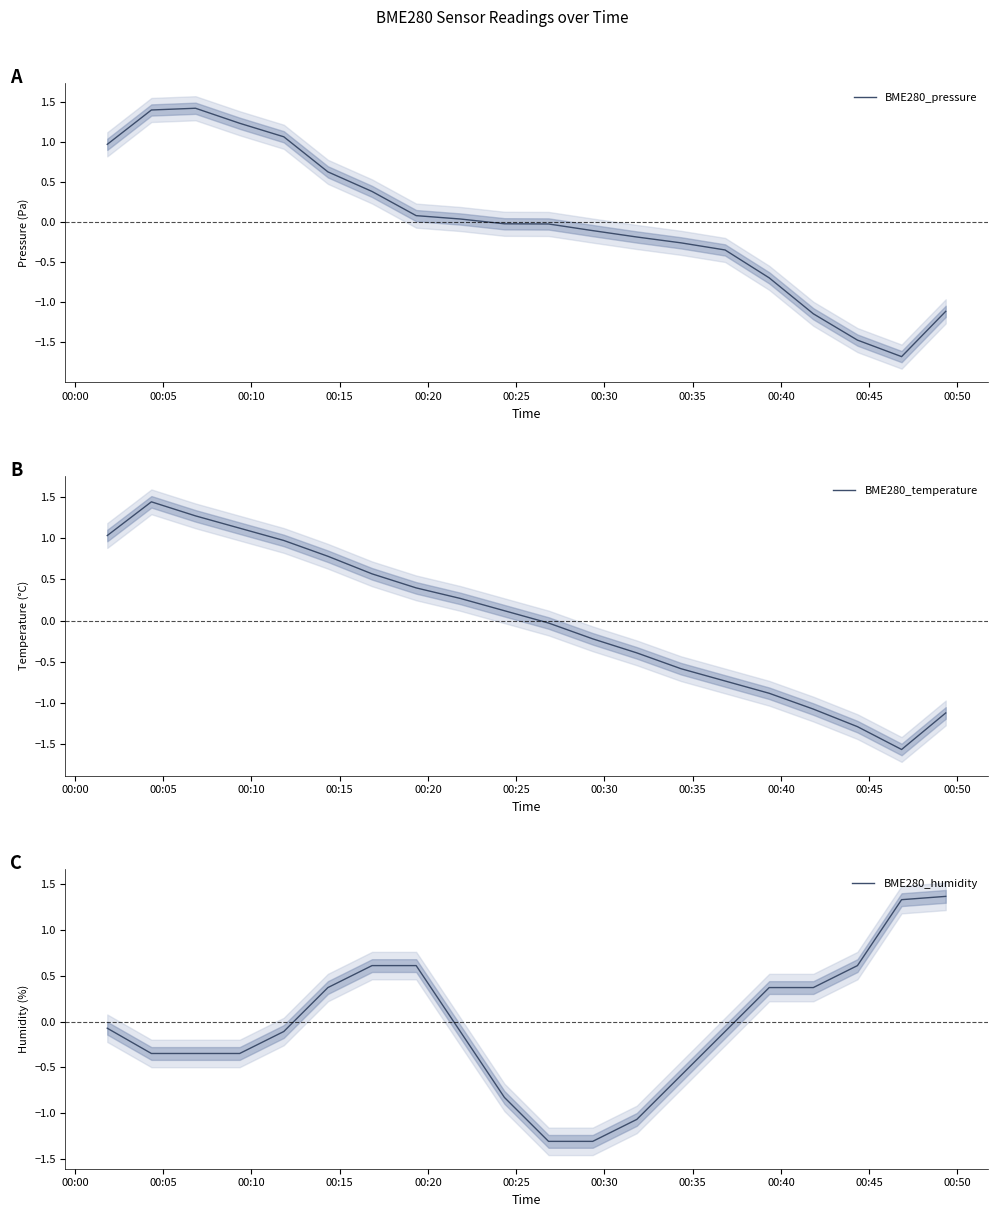

In BME280_humidity, how many points are higher than both neighbors (excluding endpoints)?

1